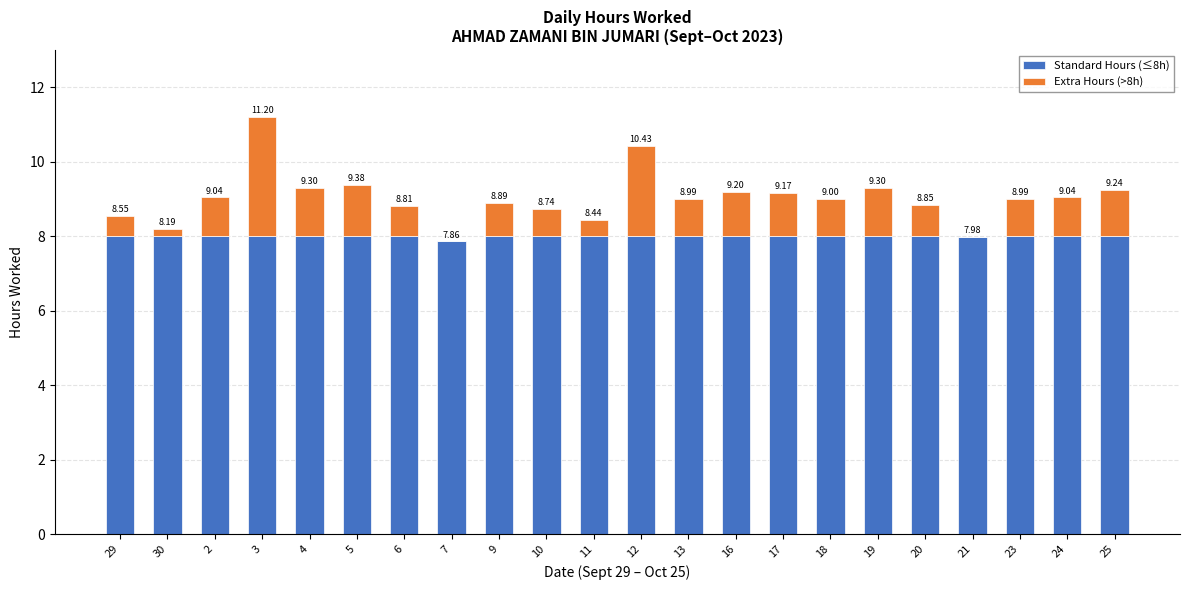

What are all the series names shown in the legend?

Standard Hours (≤8h), Extra Hours (>8h)